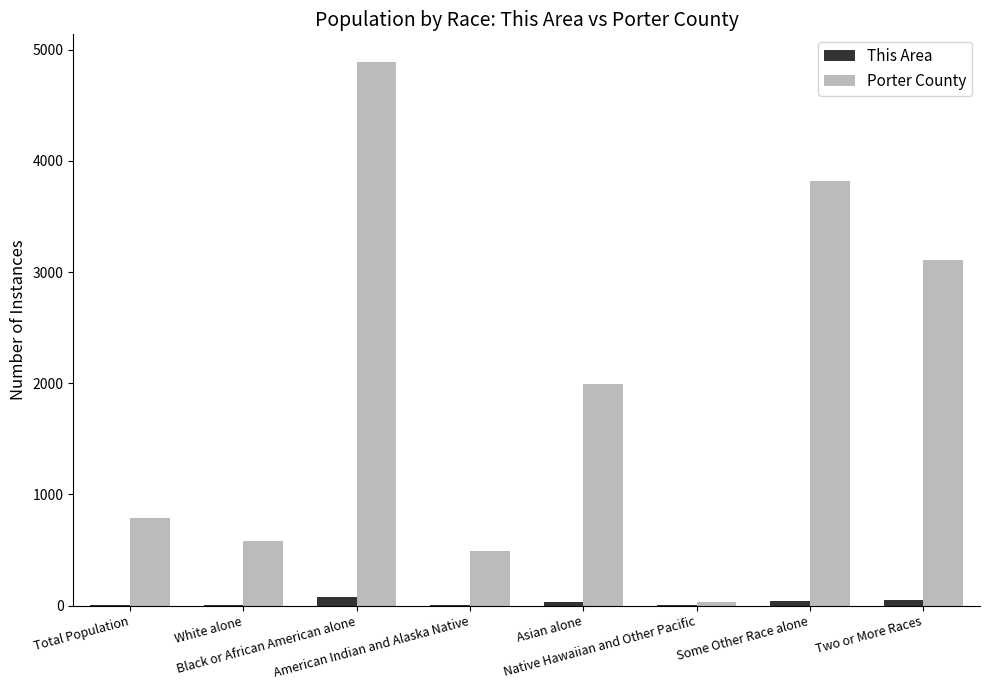

What is the spread (max minus min) of values at Two or More Races?

3062